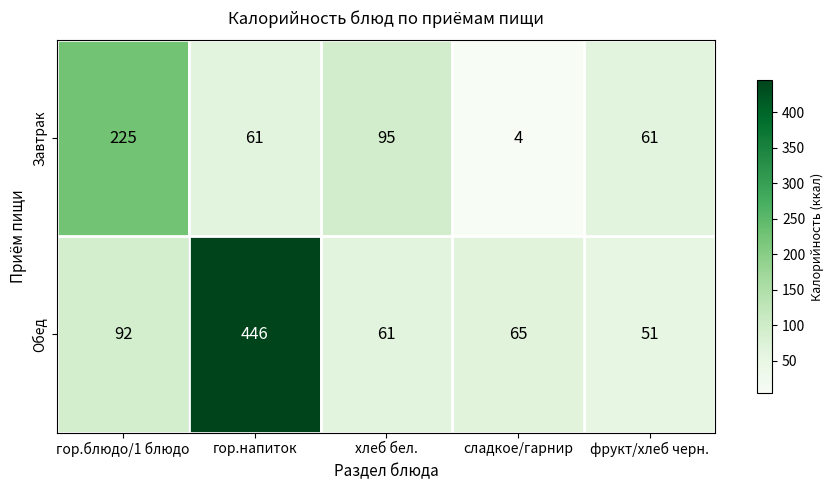

List the series in order of their overall mean, highest first.

Обед, Завтрак